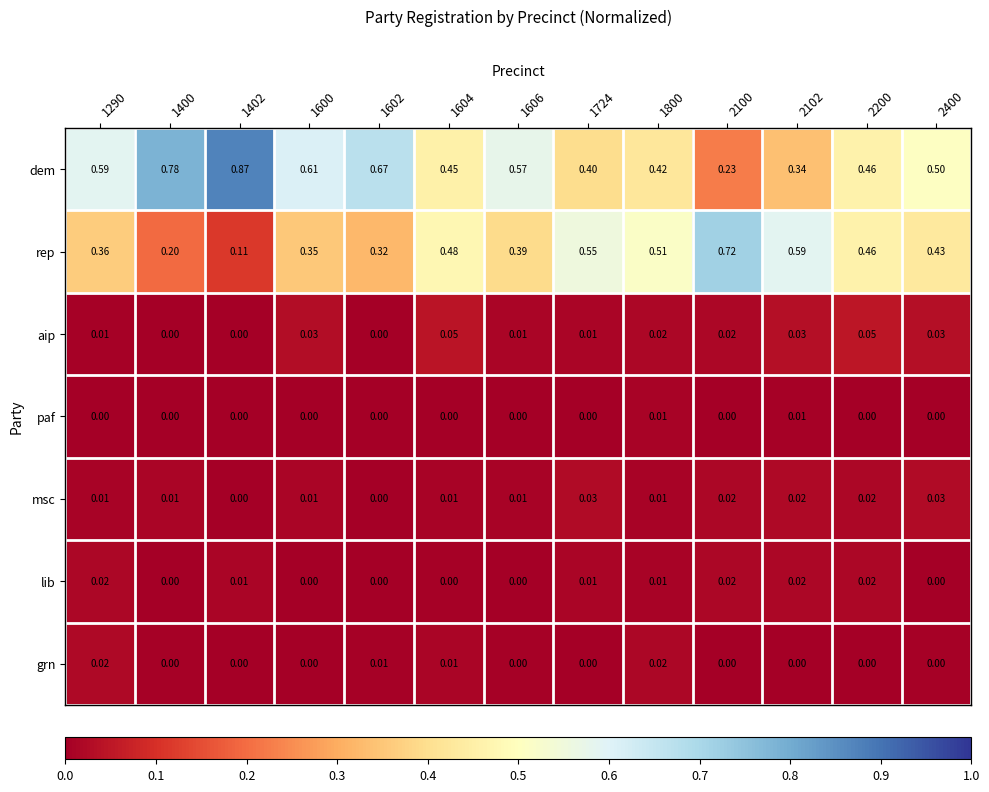

Which series has the largest range (max minus min)?

dem